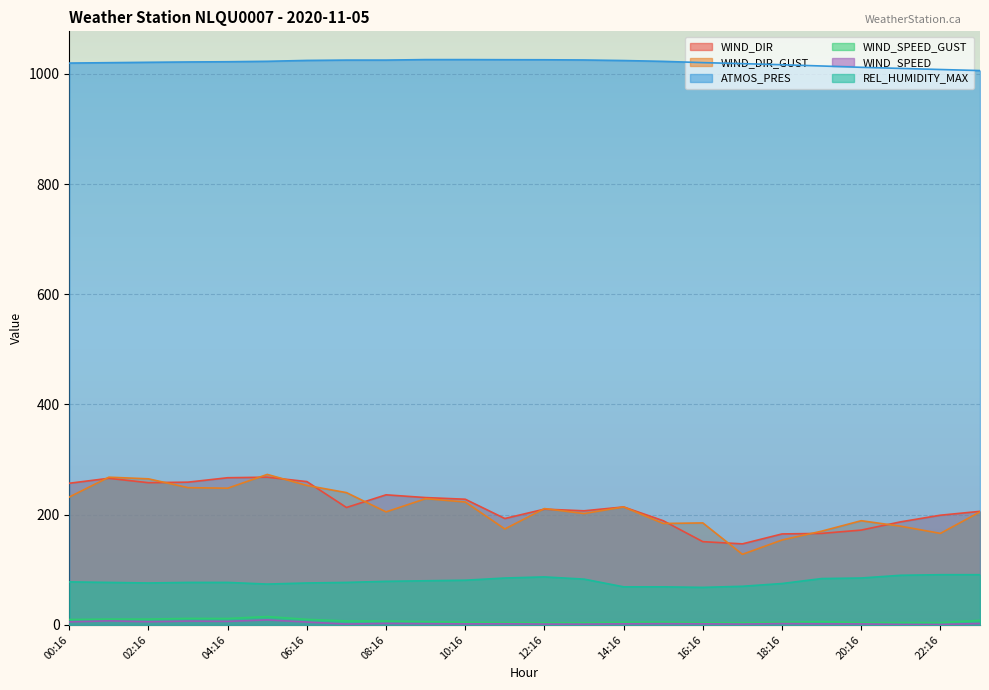

Does the chart display data point markers on the line(s)?

No